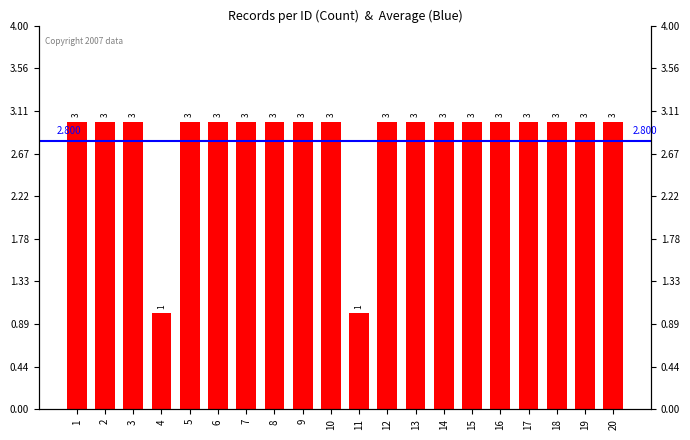

What is the ratio of the value at 4 to the value at 17?

0.3